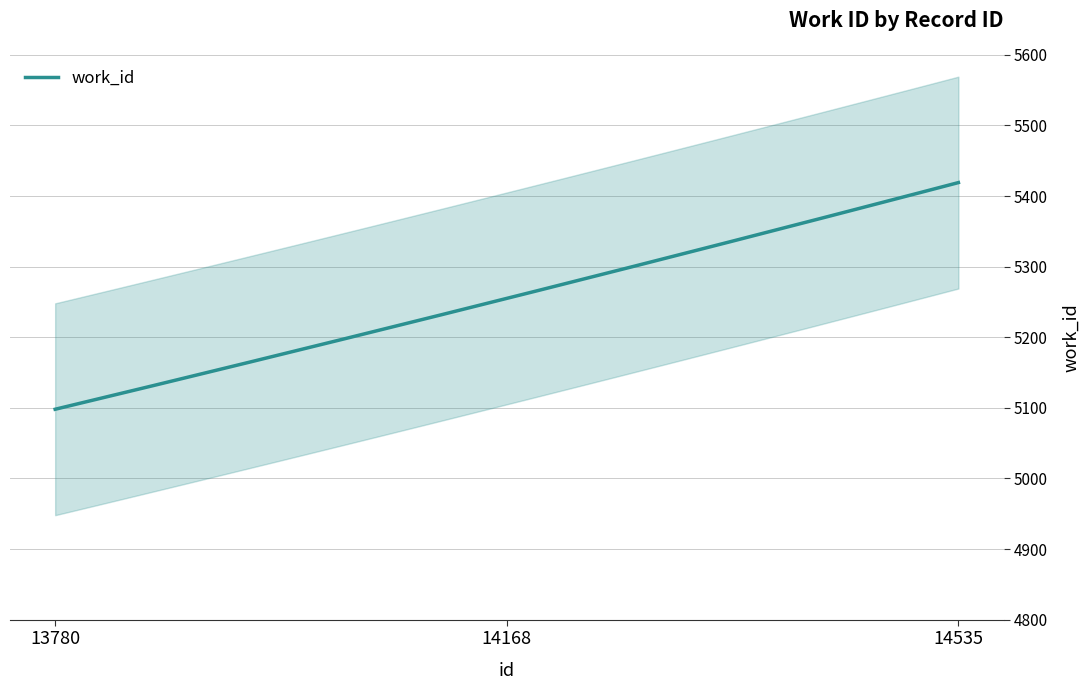

Rank the categories by value from lowest to highest.

13780, 14168, 14535